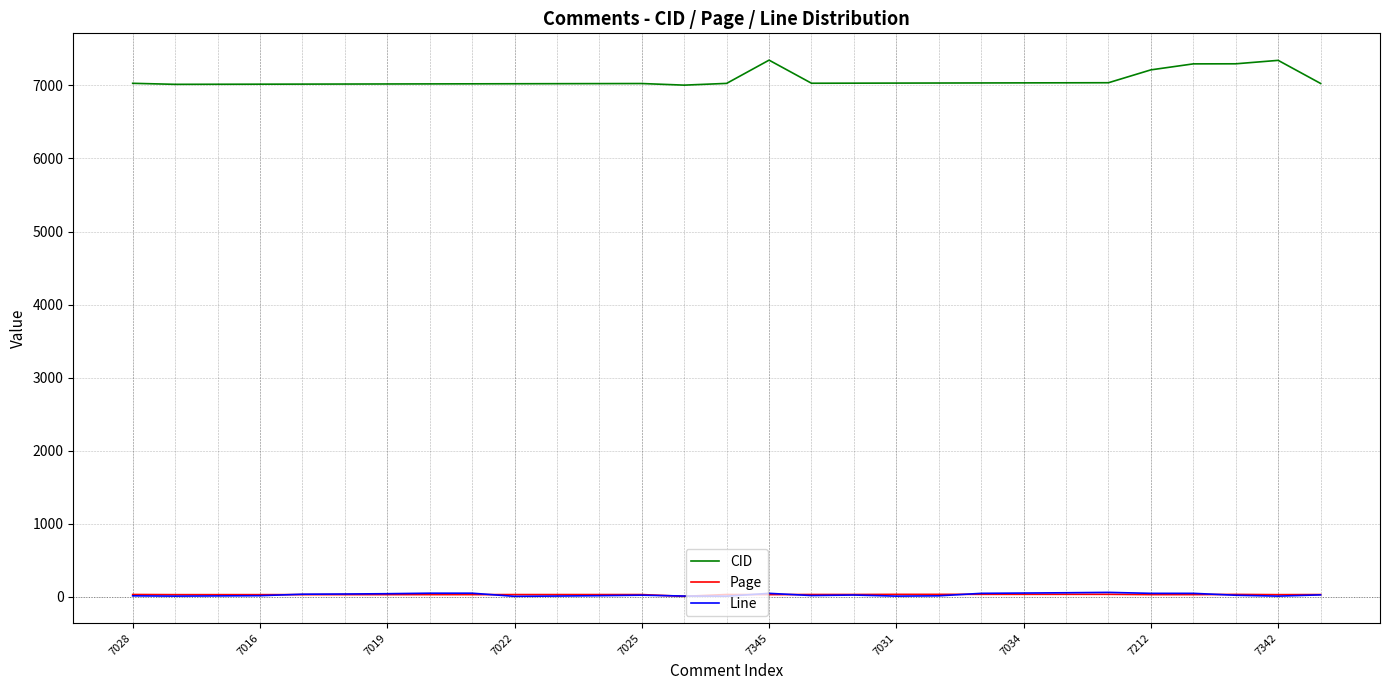

Which series has the largest total across all categories?

CID